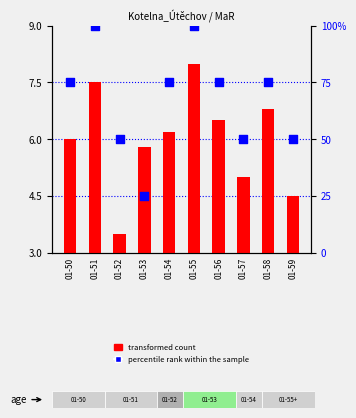

Which series has the largest Y range (max minus min)?

percentile rank within the sample